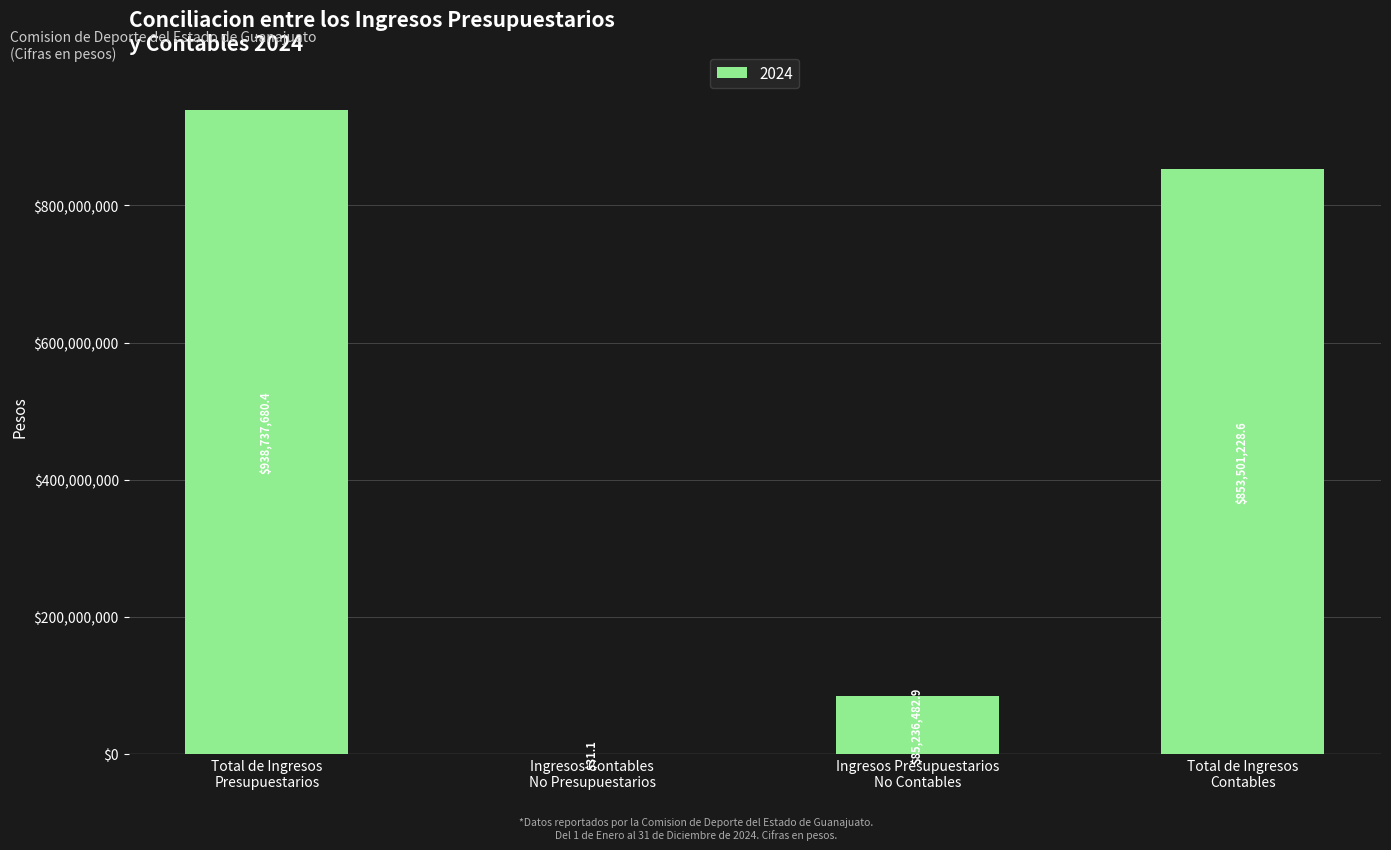

Where is the data nearest to the value 469368855?

Ingresos Presupuestarios
No Contables